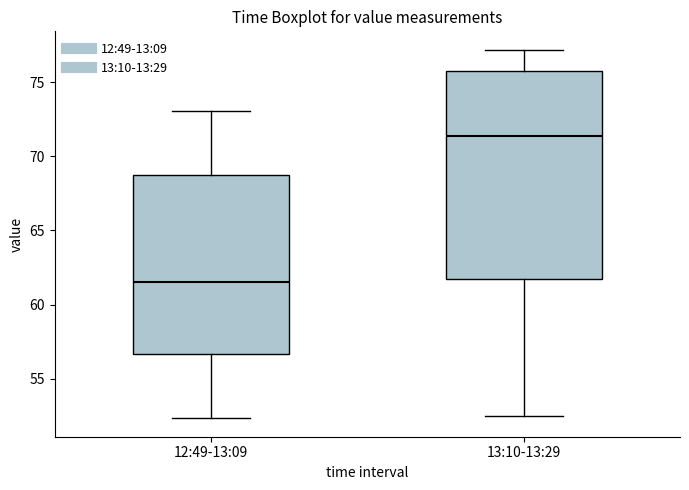

Comparing the boxes themselves (not the whiskers), which one is the tallest?

13:10-13:29